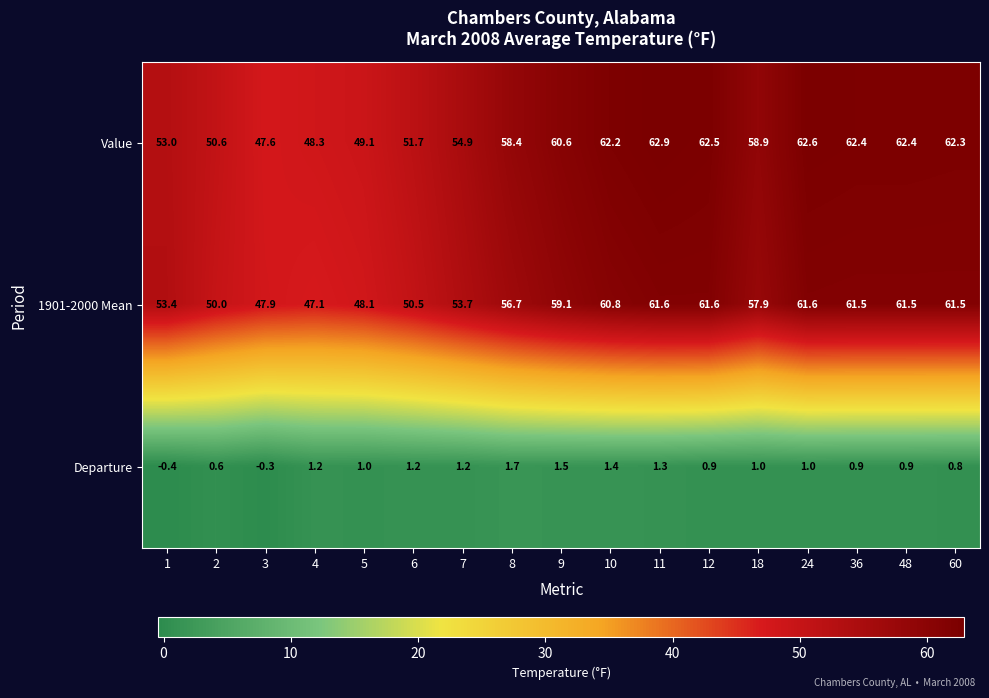

What is the total value across all series at 9?

121.2